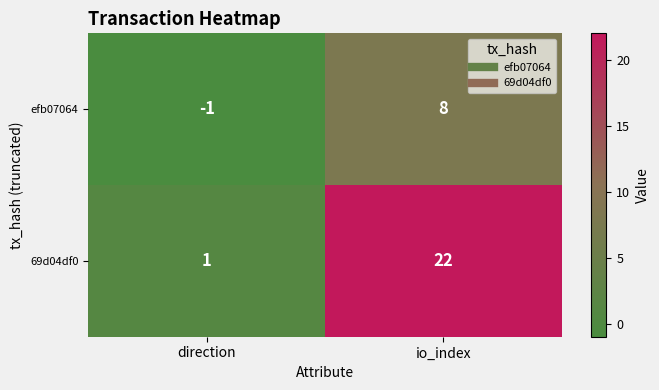

Which series has the largest range (max minus min)?

69d04df0